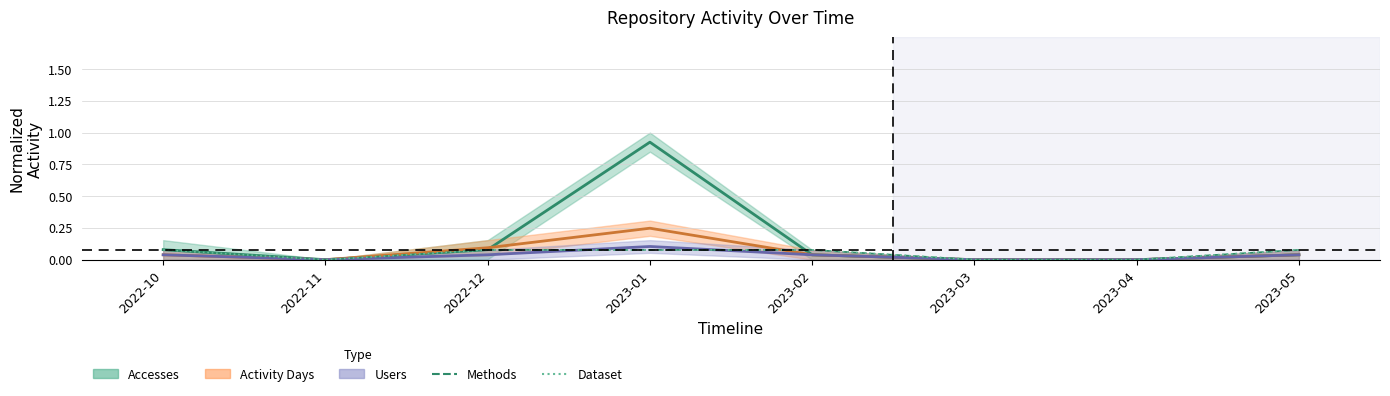

At which label is Dataset closest to 0?

2022-11